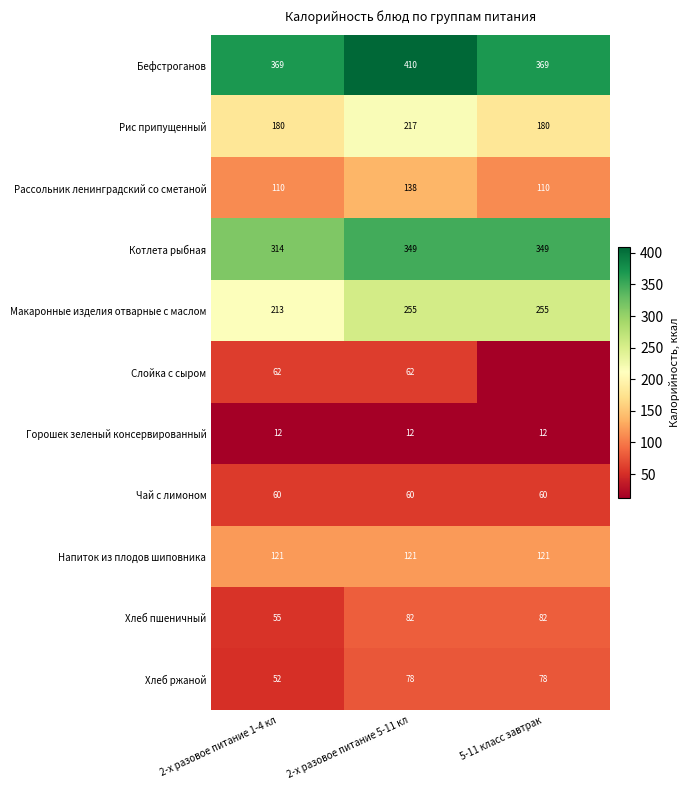

What is the difference between the maximum and minimum values in the Хлеб ржаной series?

26